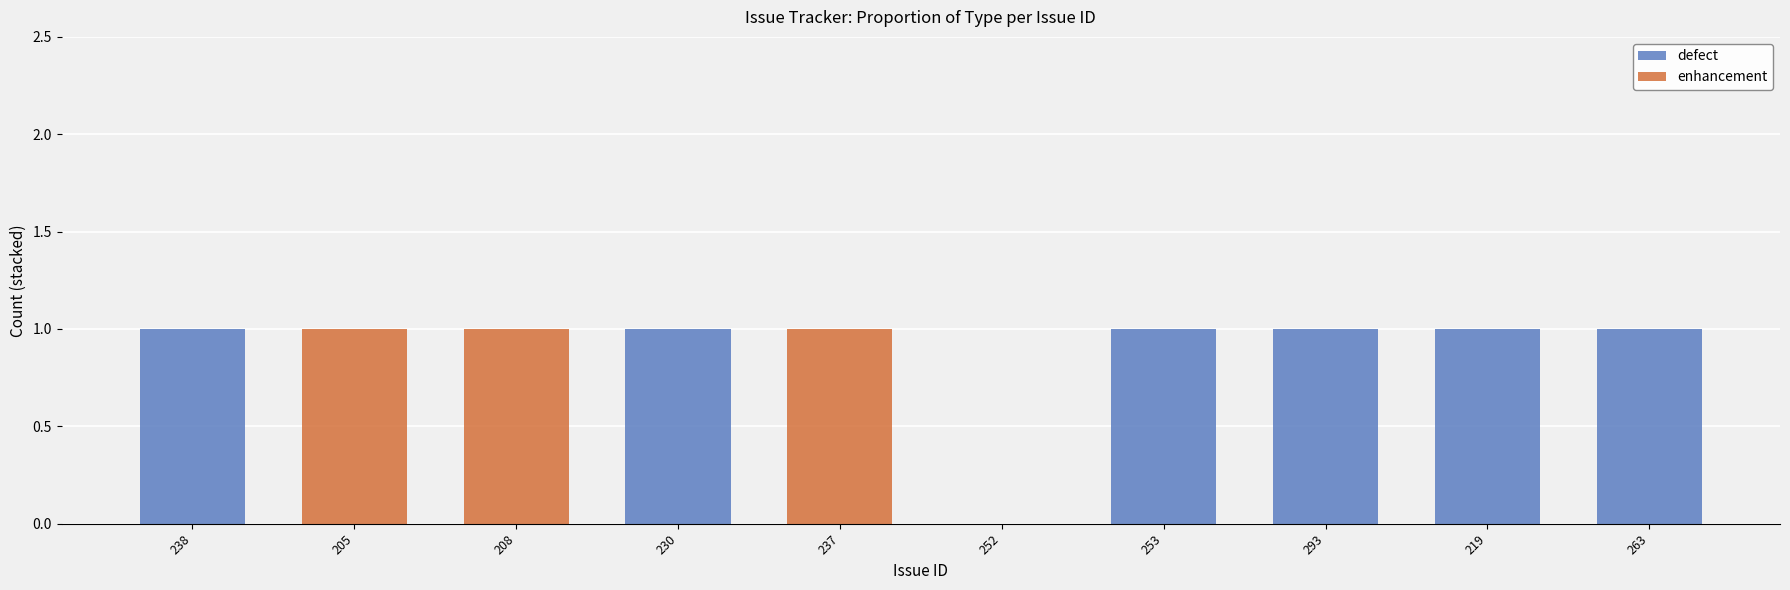

True or false: defect has a value of 2 at 293.

False